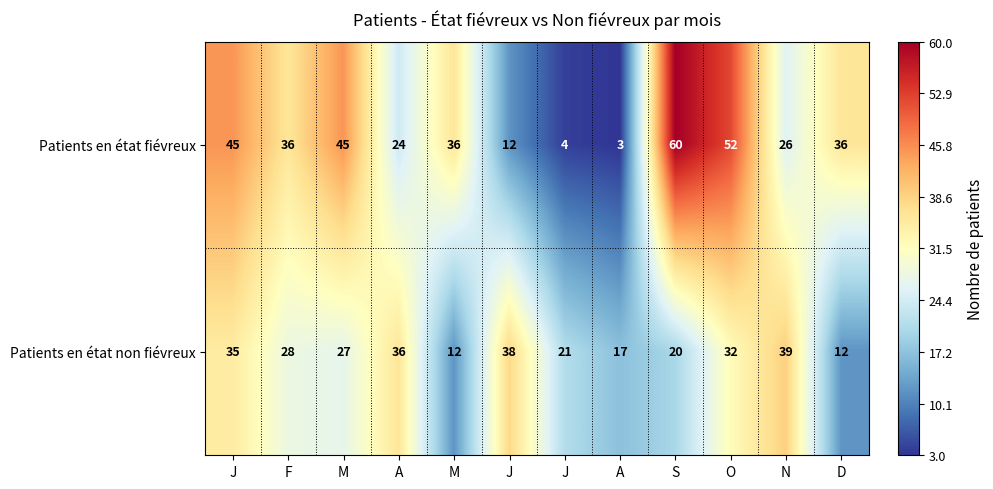

How many distinct data groups are displayed?

2